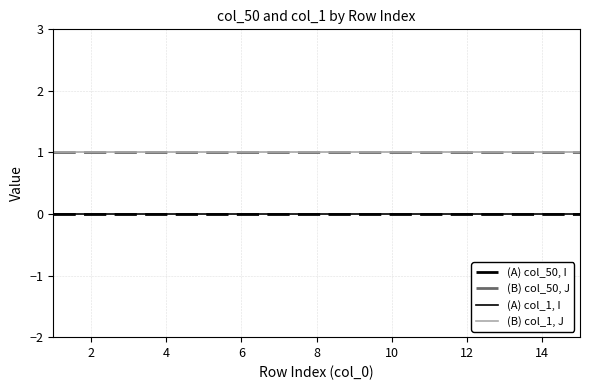

Reading right to left, transcribe all the data shown in this chart.

(A) col_50, I: 0	0	0	0	0	0	0	0	0	0	0	0	0	0	0
(B) col_50, J: 1	1	1	1	1	1	1	1	1	1	1	1	1	1	1
(A) col_1, I: 0	0	0	0	0	0	0	0	0	0	0	0	0	0	0
(B) col_1, J: 1	1	1	1	1	1	1	1	1	1	1	1	1	1	1